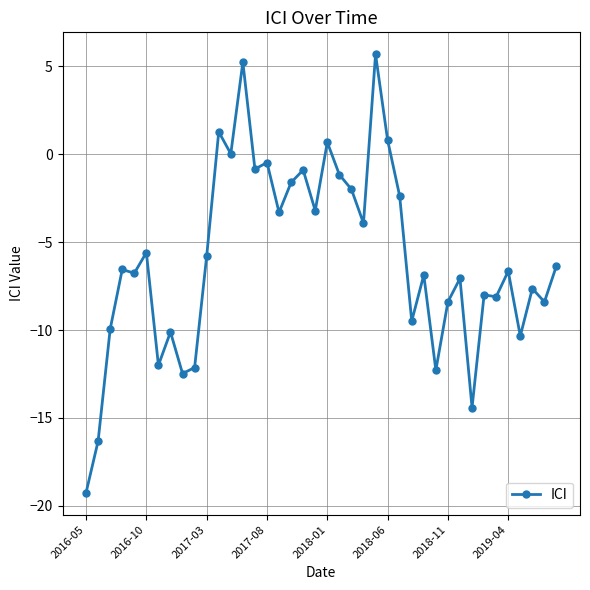

What is the difference between the maximum and minimum values?

25.0